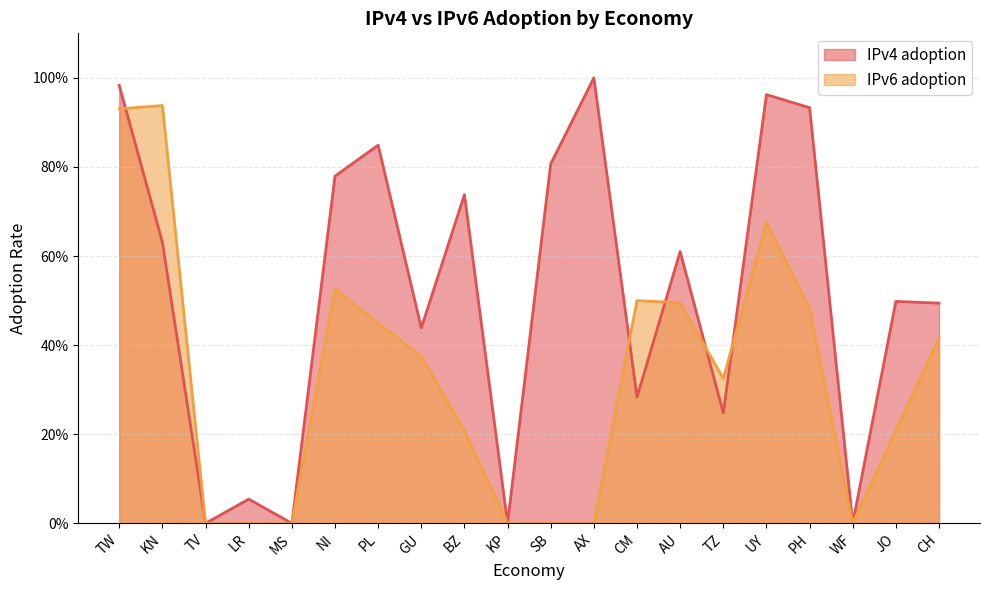

At which category is the sum across all series the highest?

TW